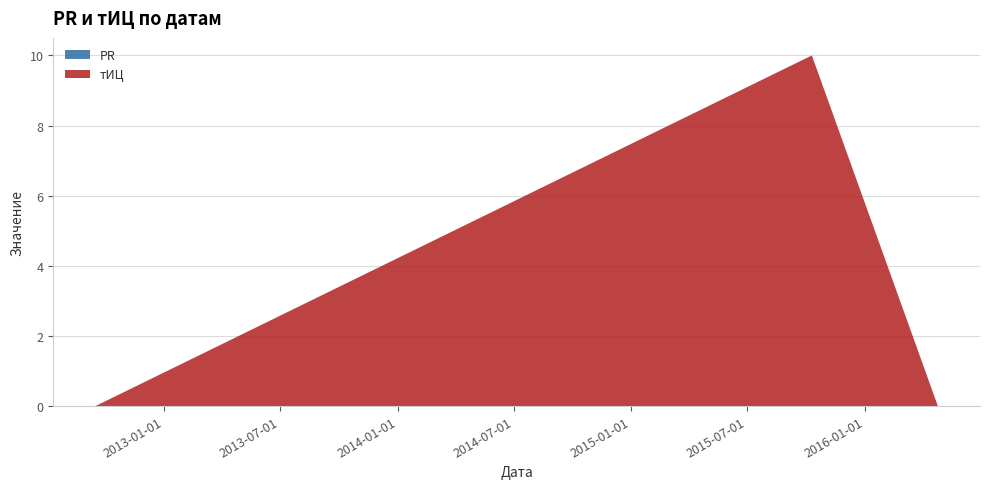

Reading left to right, transcribe all the data shown in this chart.

тИЦ: 2012-09-15=0	2015-10-10=10	2016-04-24=0
PR: 2012-09-15=0	2015-10-10=0	2016-04-24=0